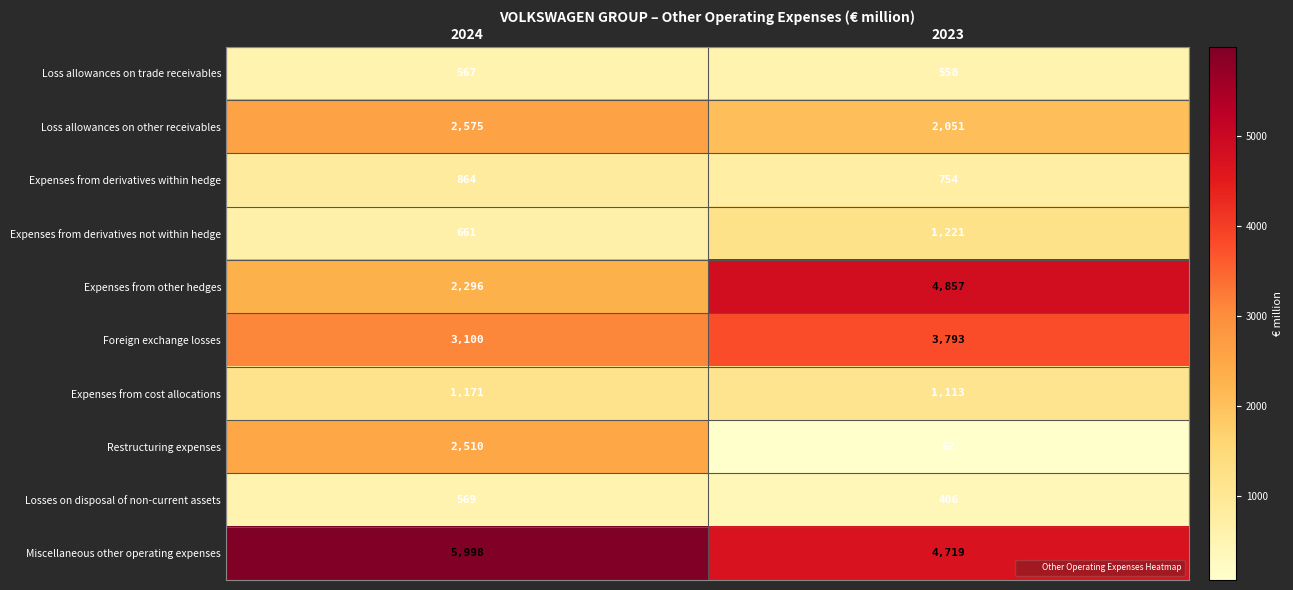

Reading right to left, transcribe all the data shown in this chart.

Loss allowances on trade receivables: 558	567
Loss allowances on other receivables: 2051	2575
Expenses from derivatives within hedge: 754	864
Expenses from derivatives not within hedge: 1221	661
Expenses from other hedges: 4857	2296
Foreign exchange losses: 3793	3100
Expenses from cost allocations: 1113	1171
Restructuring expenses: 62	2510
Losses on disposal of non-current assets: 406	569
Miscellaneous other operating expenses: 4719	5998